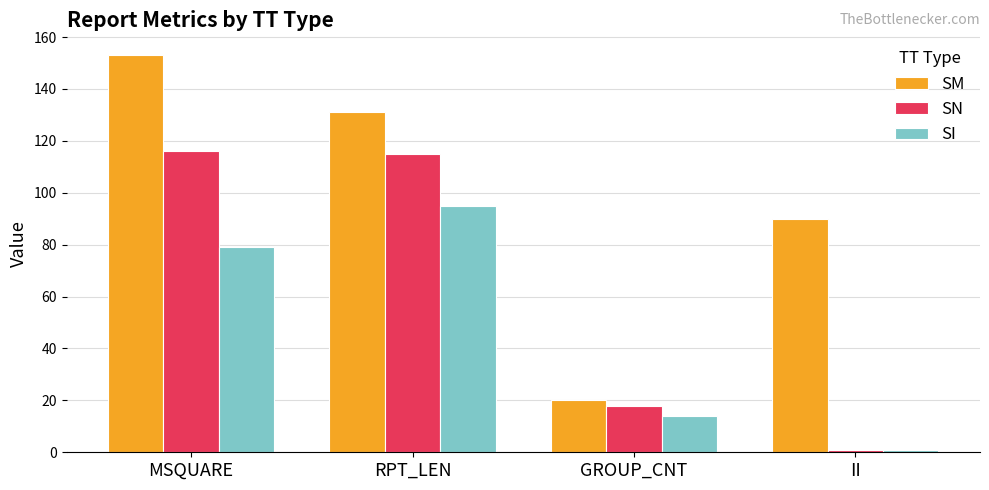

The value of SI at II is 1. True or false?

True